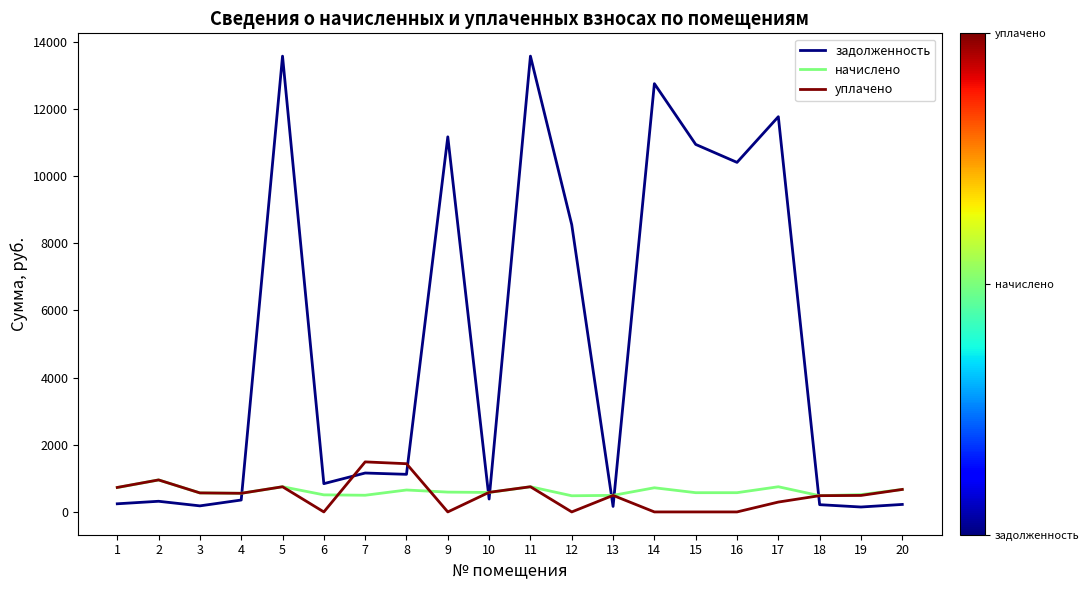

Which series has the largest total across all categories?

задолженность